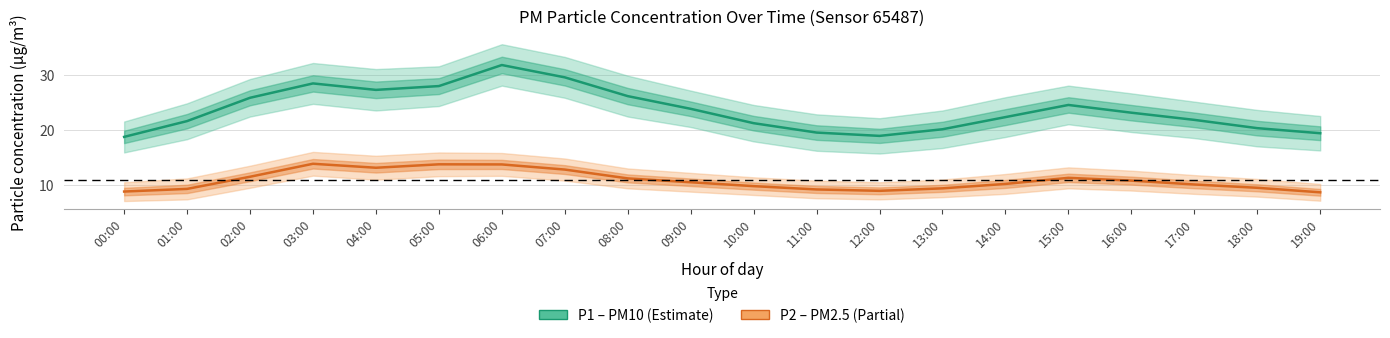

Reading left to right, extract all data points from this chart.

P1 (PM10): 00:00=18.7	01:00=21.6	02:00=25.8	03:00=28.4	04:00=27.2	05:00=27.9	06:00=31.7	07:00=29.5	08:00=26.1	09:00=23.8	10:00=21.2	11:00=19.5	12:00=18.9	13:00=20.1	14:00=22.3	15:00=24.5	16:00=23.1	17:00=21.8	18:00=20.3	19:00=19.4
P2 (PM2.5): 00:00=8.8	01:00=9.3	02:00=11.5	03:00=13.8	04:00=13.1	05:00=13.8	06:00=13.7	07:00=12.8	08:00=11.2	09:00=10.5	10:00=9.8	11:00=9.2	12:00=8.9	13:00=9.4	14:00=10.2	15:00=11.3	16:00=10.8	17:00=10.1	18:00=9.5	19:00=8.7